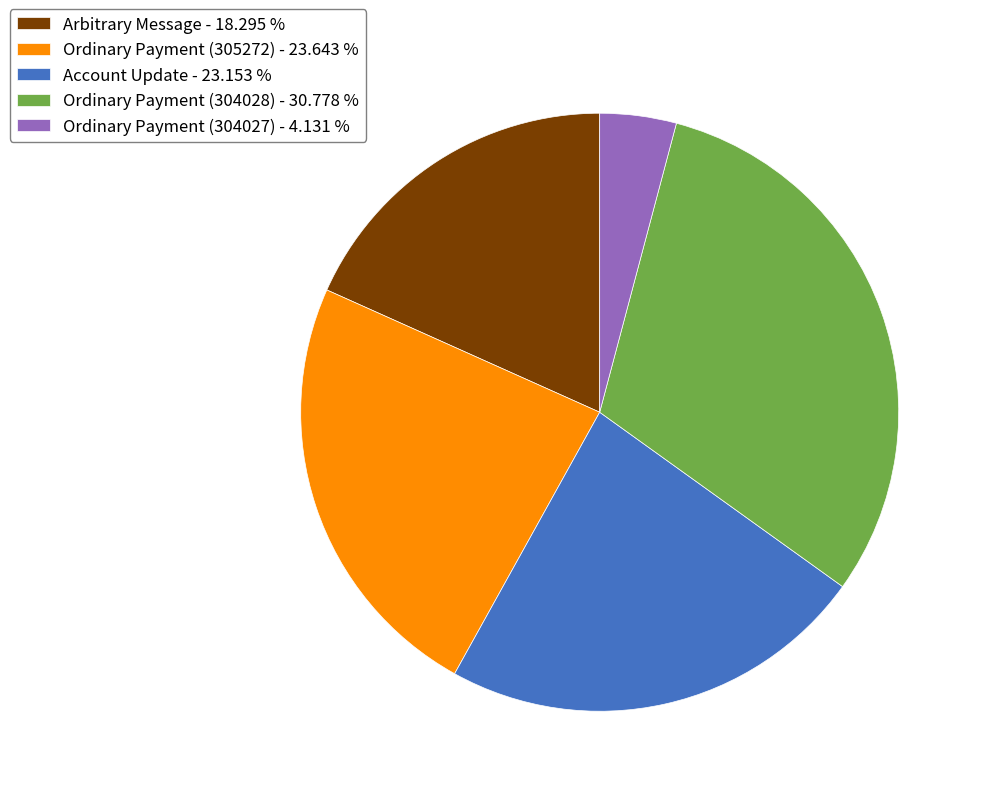

What is the smallest slice in the pie chart?

Ordinary Payment (304027)